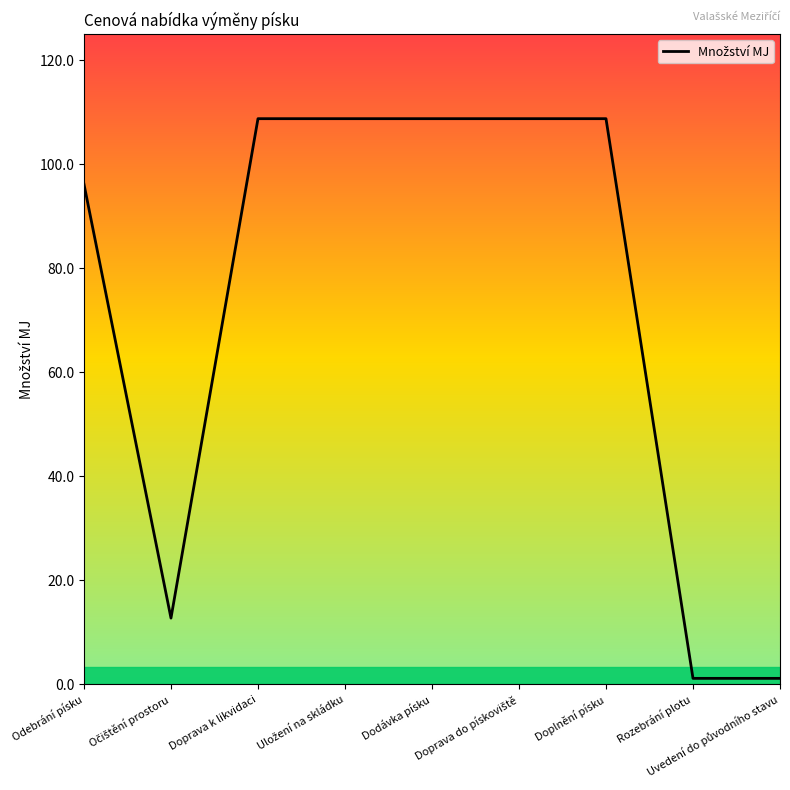

What position from the left is Dodávka písku?

5